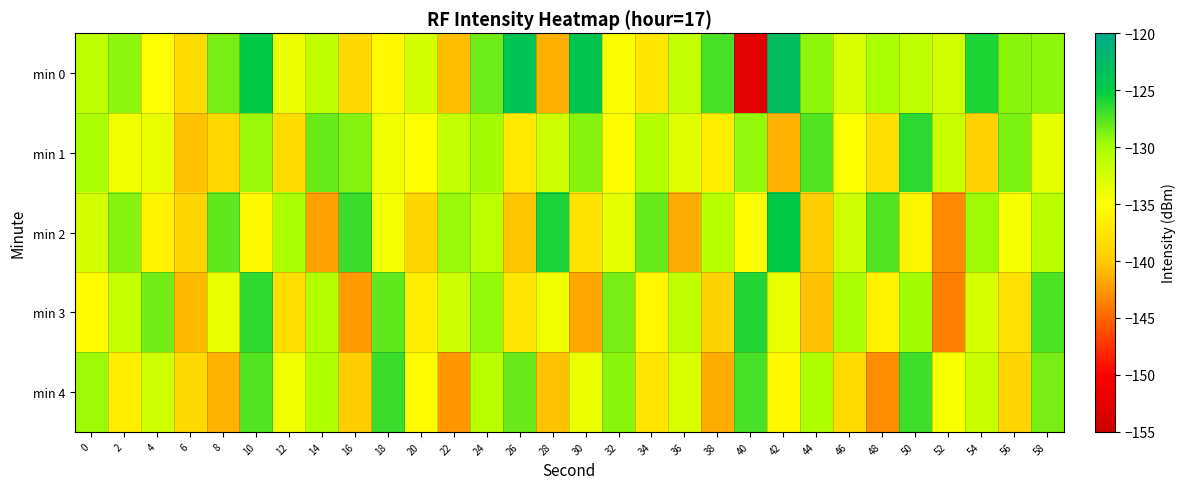

Reading left to right, list all the values displayed in this chart.

min 0: 0=-131.2	2=-129.3	4=-135.1	6=-138.4	8=-128.5	10=-124.7	12=-134.0	14=-131.3	16=-138.7	18=-135.7	20=-132.5	22=-140.8	24=-128.3	26=-123.9	28=-141.4	30=-124.2	32=-134.7	34=-137.3	36=-131.6	38=-127.2	40=-152.6	42=-123.0	44=-129.2	46=-132.8	48=-130.1	50=-131.3	52=-132.4	54=-125.9	56=-129.1	58=-129.2
min 1: 0=-130.2	2=-134.2	4=-133.7	6=-140.5	8=-138.8	10=-129.5	12=-138.4	14=-128.1	16=-128.9	18=-134.1	20=-135.0	22=-131.5	24=-129.8	26=-137.2	28=-132.1	30=-128.9	32=-135.4	34=-130.7	36=-133.2	38=-136.8	40=-129.3	42=-141.2	44=-127.5	46=-134.9	48=-138.1	50=-126.3	52=-131.8	54=-139.4	56=-128.7	58=-133.6
min 2: 0=-132.5	2=-128.9	4=-136.3	6=-139.1	8=-127.8	10=-135.6	12=-130.2	14=-142.1	16=-126.7	18=-134.4	20=-138.9	22=-129.5	24=-131.2	26=-140.3	28=-125.8	30=-137.7	32=-133.4	34=-128.1	36=-141.6	38=-130.9	40=-135.2	42=-124.7	44=-139.8	46=-132.3	48=-127.4	50=-136.1	52=-143.2	54=-129.7	56=-134.5	58=-131.0
min 3: 0=-135.3	2=-131.7	4=-128.4	6=-140.9	8=-133.8	10=-126.5	12=-138.2	14=-130.6	16=-142.4	18=-127.9	20=-136.7	22=-132.1	24=-129.3	26=-137.5	28=-134.2	30=-141.8	32=-128.6	34=-135.9	36=-131.4	38=-139.3	40=-126.1	42=-133.7	44=-140.5	46=-130.2	48=-136.4	50=-129.8	52=-143.7	54=-132.6	56=-138.0	58=-127.3
min 4: 0=-129.6	2=-136.8	4=-132.3	6=-138.7	8=-141.2	10=-127.4	12=-134.1	14=-130.5	16=-139.9	18=-126.8	20=-135.3	22=-142.6	24=-131.0	26=-128.2	28=-140.4	30=-133.9	32=-129.1	34=-137.6	36=-132.8	38=-141.5	40=-127.2	42=-135.7	44=-130.3	46=-138.4	48=-143.1	50=-126.9	52=-134.6	54=-131.8	56=-139.2	58=-128.5